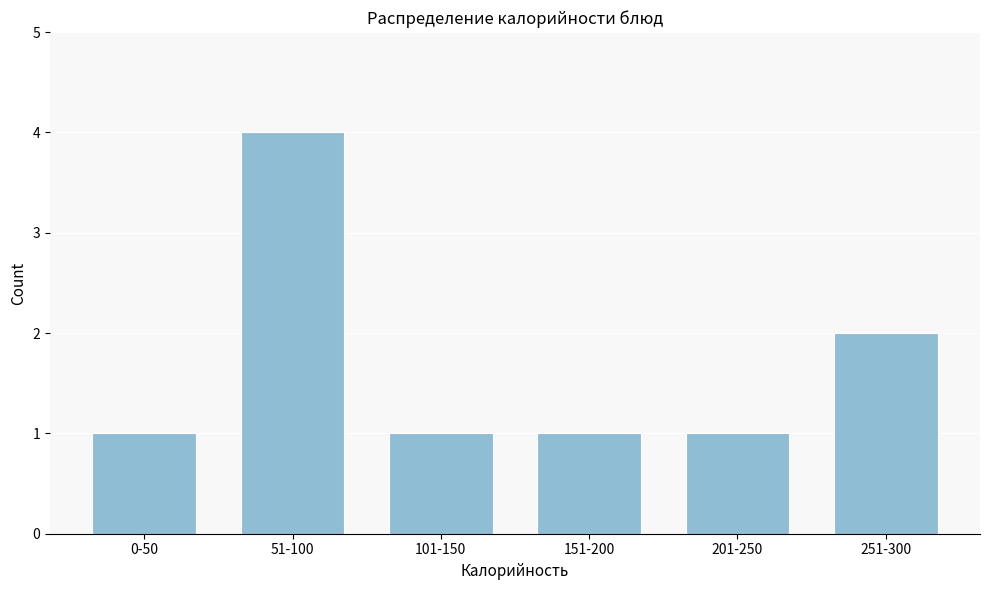

Reading left to right, list all the values displayed in this chart.

1	4	1	1	1	2